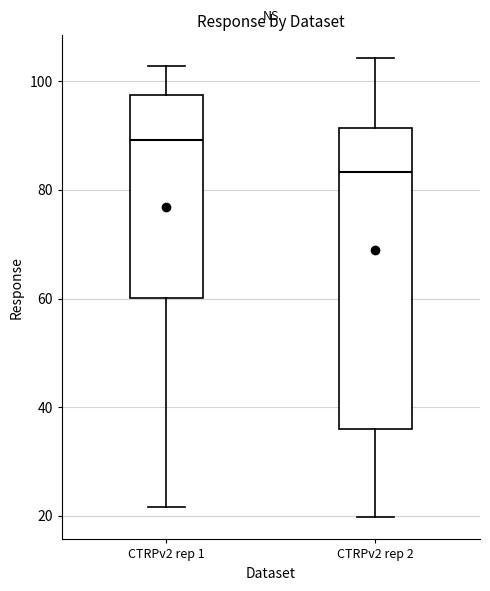

Reading left to right, transcribe this box plot: for each box, give where its median line is, the range the box spans, and where its two whiskers end, as read against the y-axis. The values are not printed on the chart, so give them approximately, as read against the axis.

CTRPv2 rep 1: median 90, box 60 to 98, whiskers 22 to 102
CTRPv2 rep 2: median 84, box 36 to 92, whiskers 20 to 104